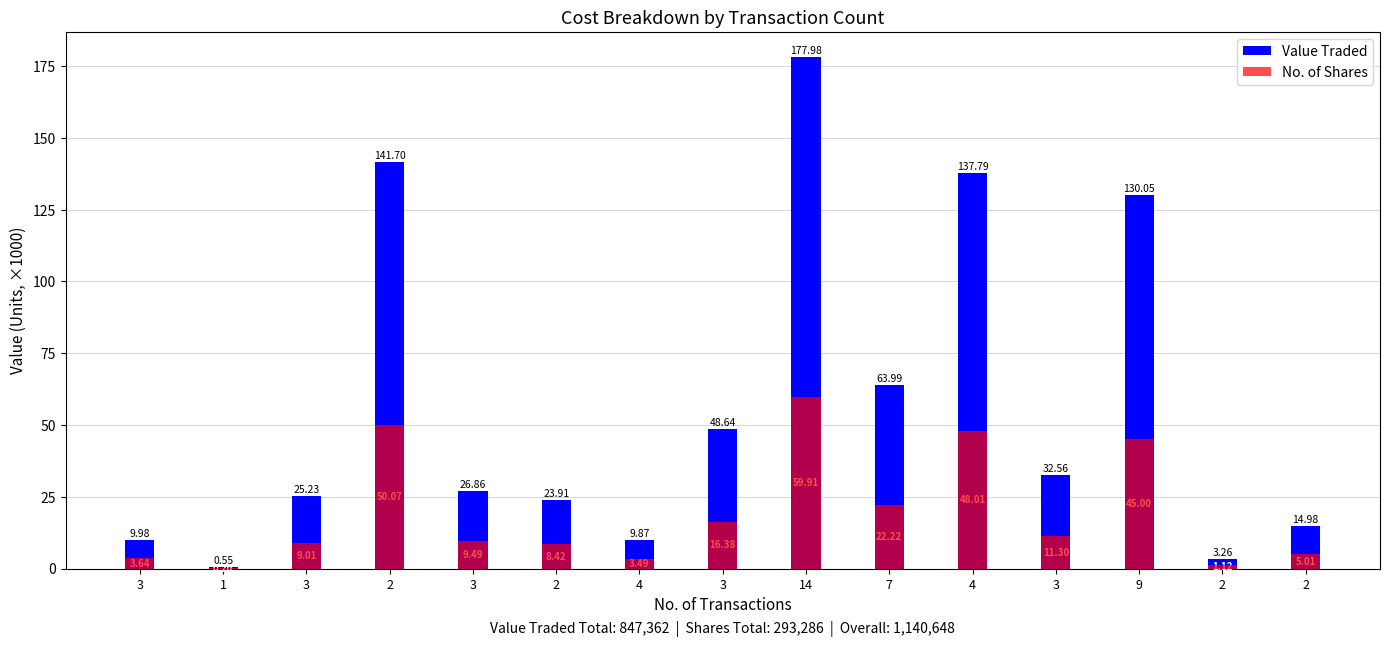

Which series changed the most between 3 and 7?

Value Traded